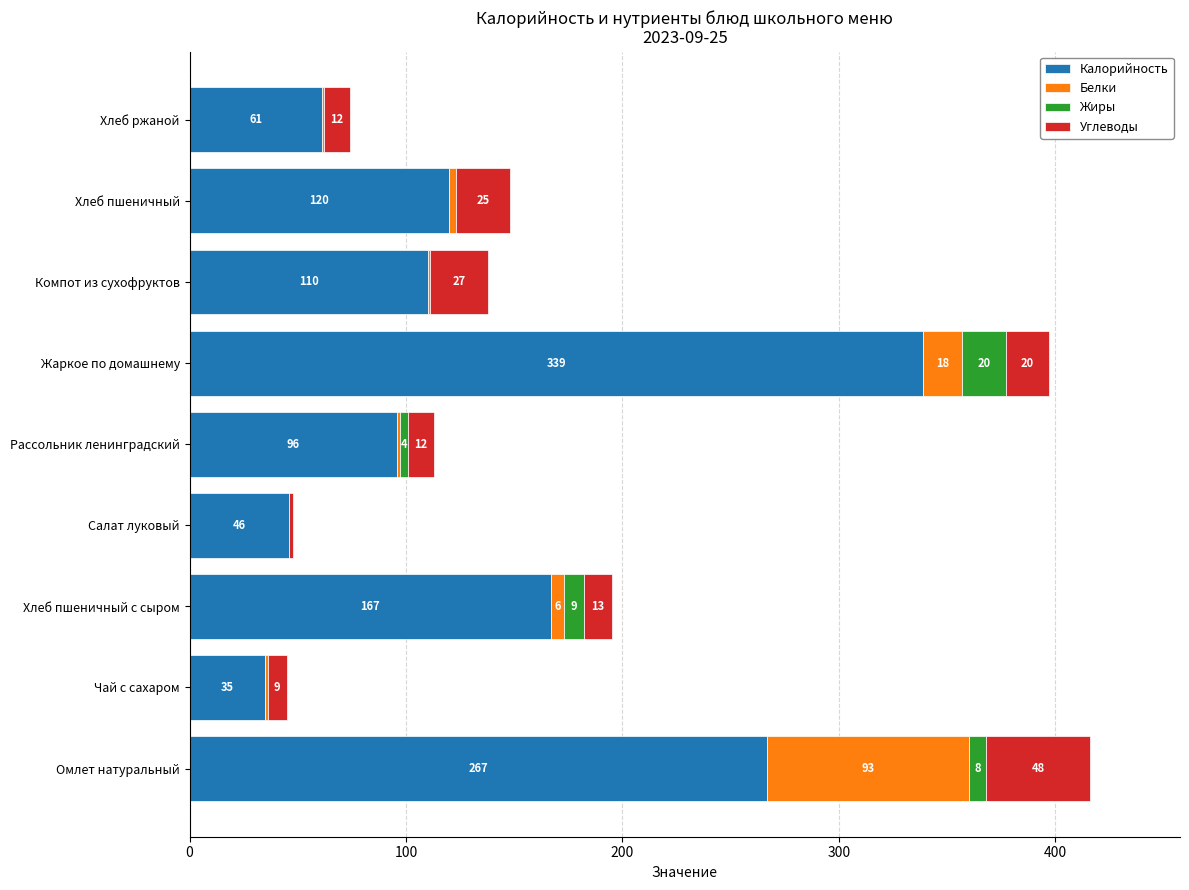

What is the sum of all Калорийность values?

1241